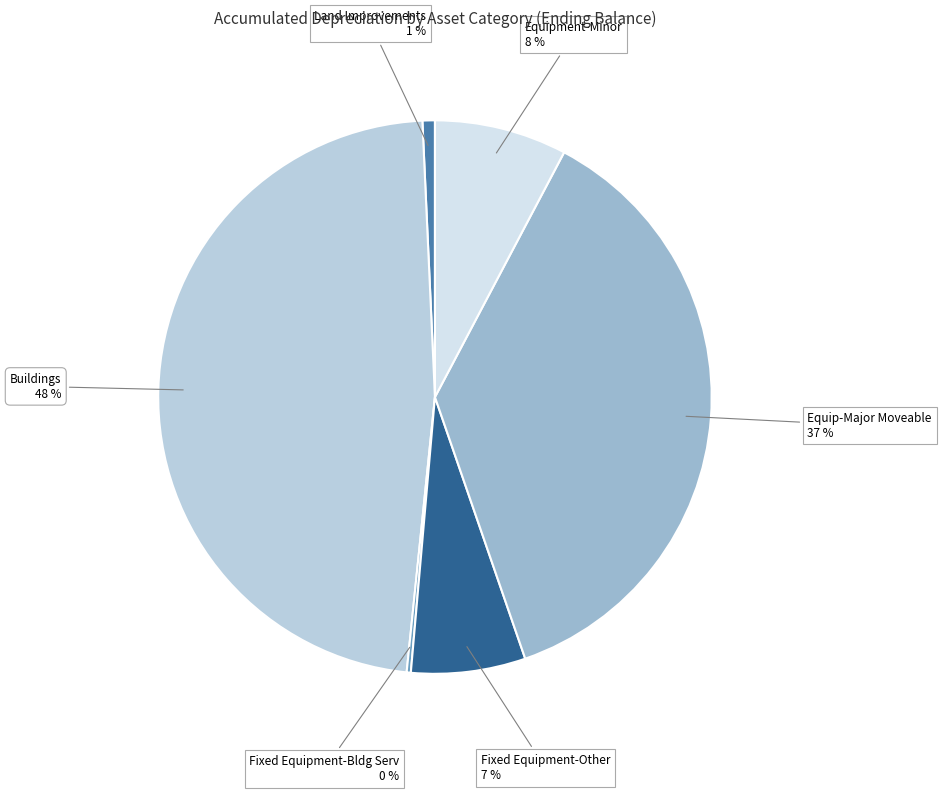

Between Fixed Equipment-Other and Land Improvements, which is larger?

Fixed Equipment-Other